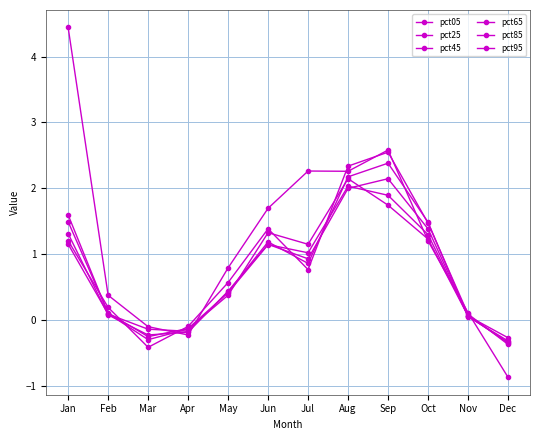

What is the greatest value displayed?

4.4